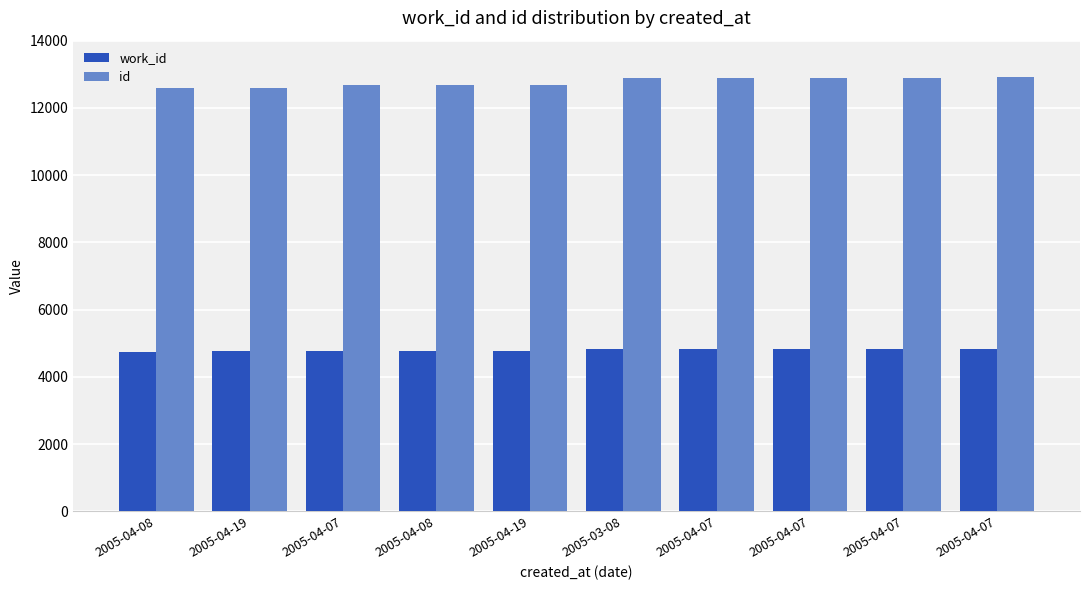

Count the number of categories in the chart.

10